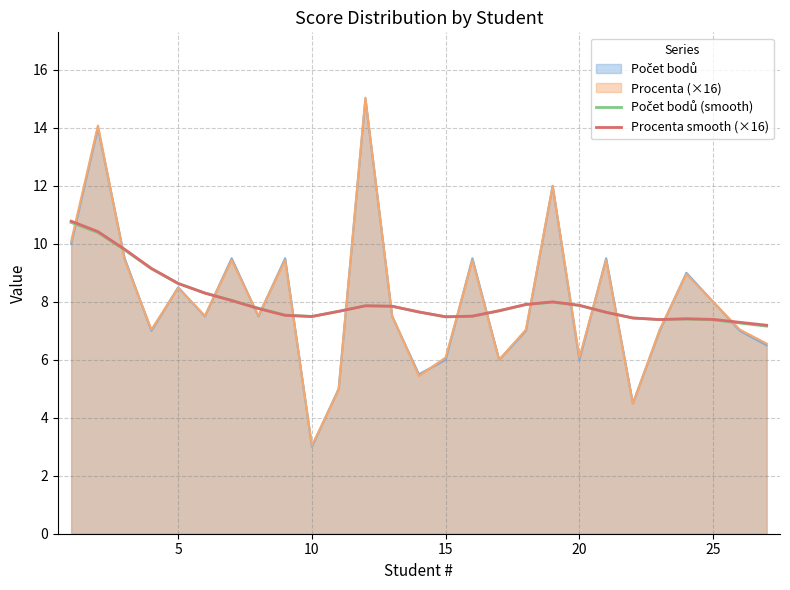

True or false: Počet bodů (smooth) has more than 2 interior local peaks.

True